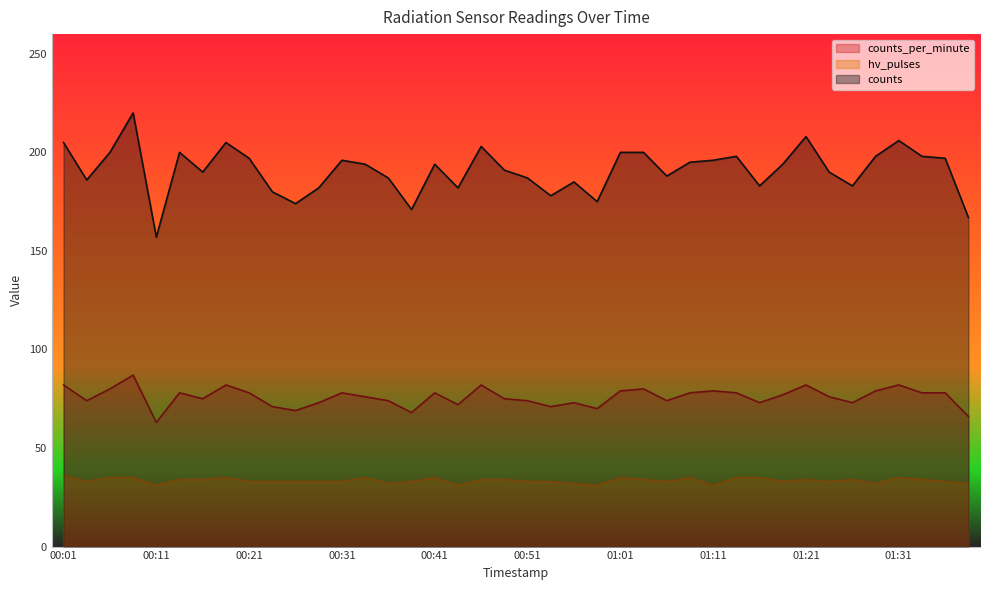

Is it true that hv_pulses equals 32 at 01:29?

True